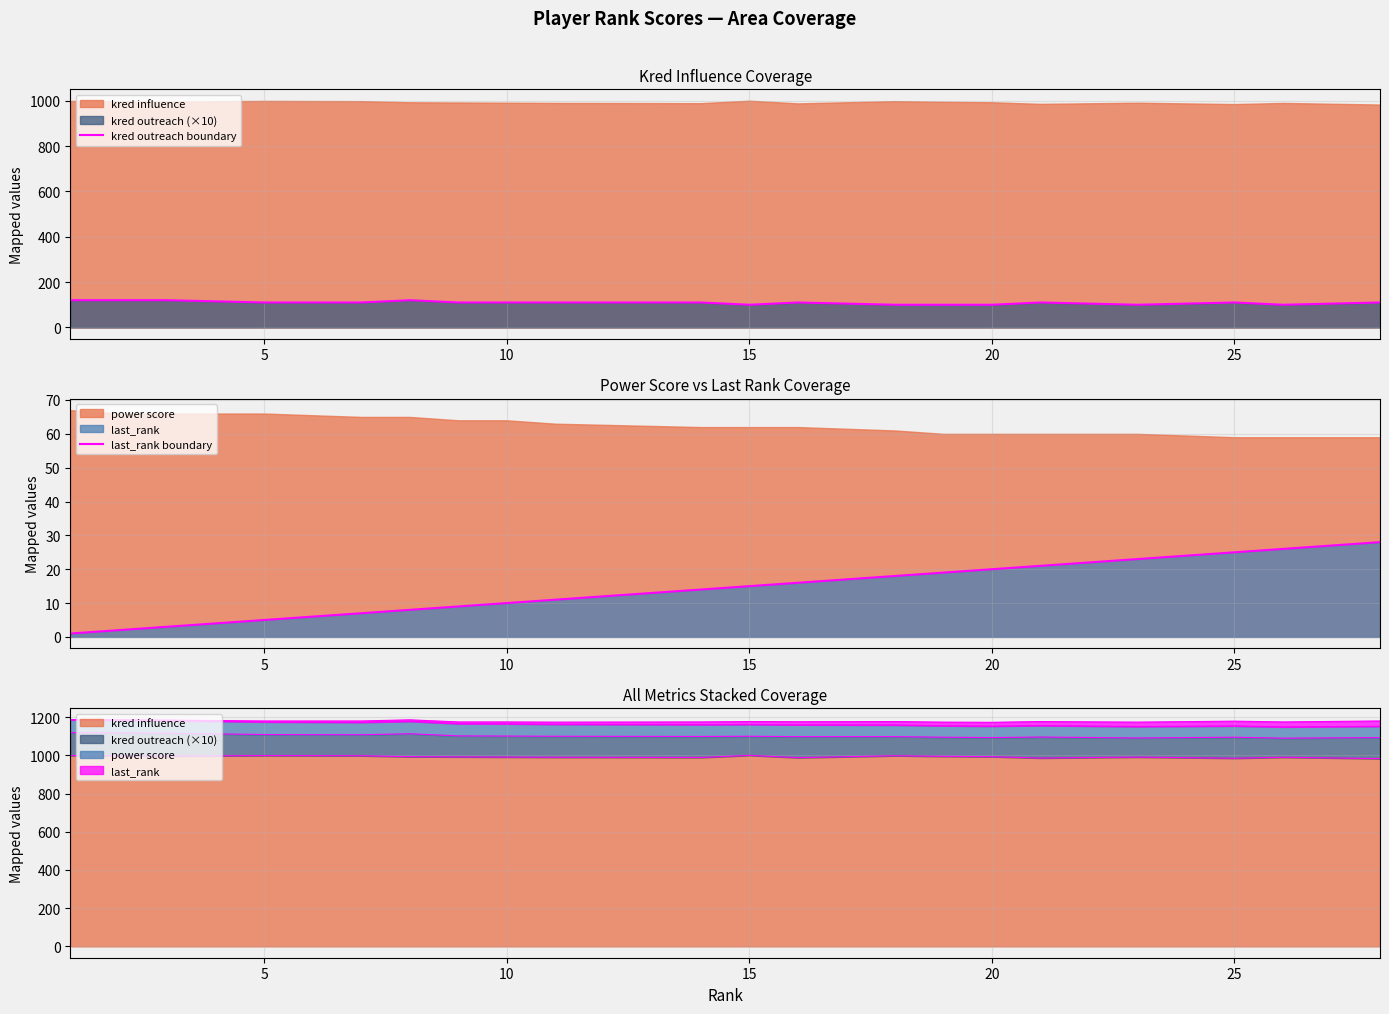

Which series has the largest range (max minus min)?

last_rank boundary